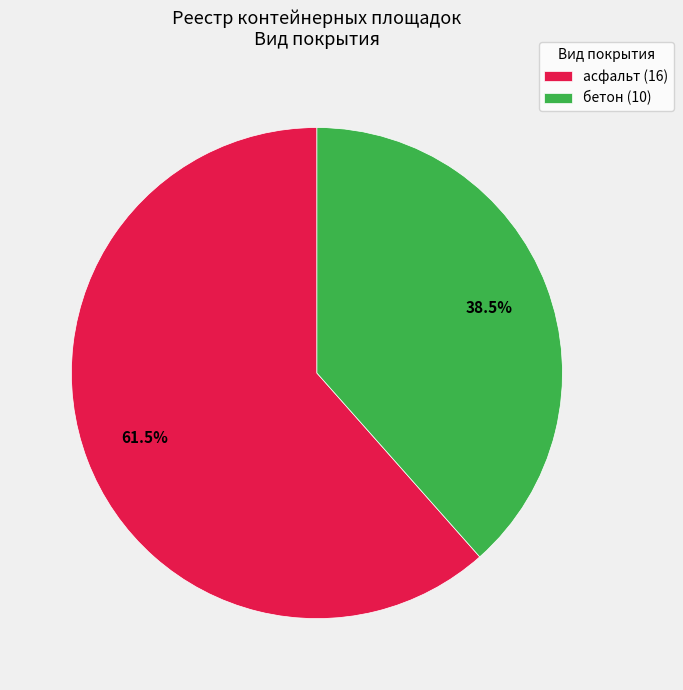

Approximately how many times larger is the value at асфальт (16) compared to бетон (10)?

1.6